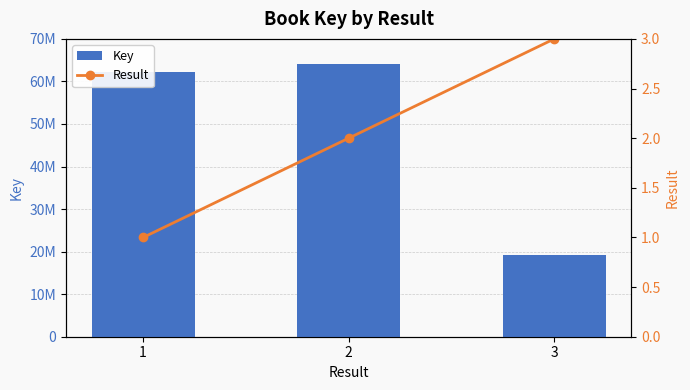

Is the value of Result at 2 greater than the value of Key at 1?

No